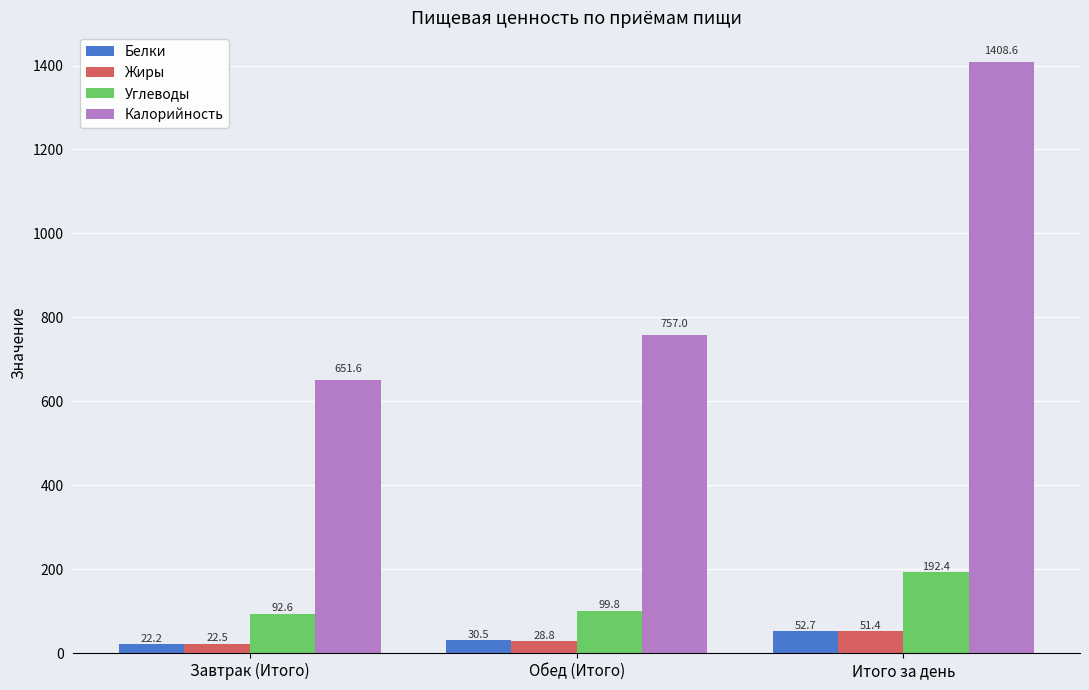

What is the difference between the highest and lowest values at Завтрак (Итого)?

629.4